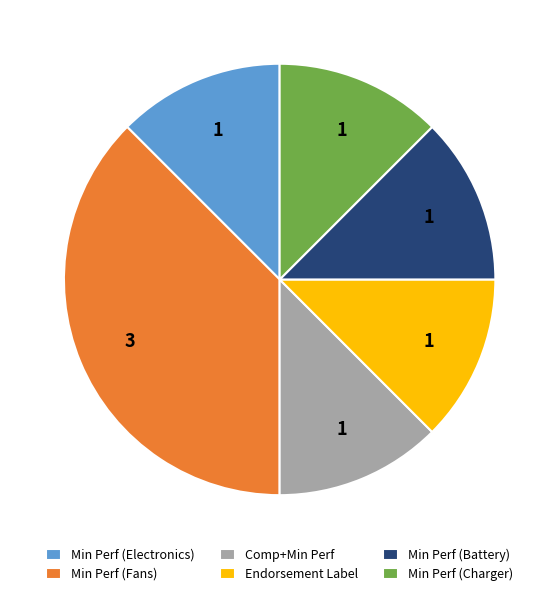

True or false: Min Perf (Charger) accounts for 23% of the total.

False